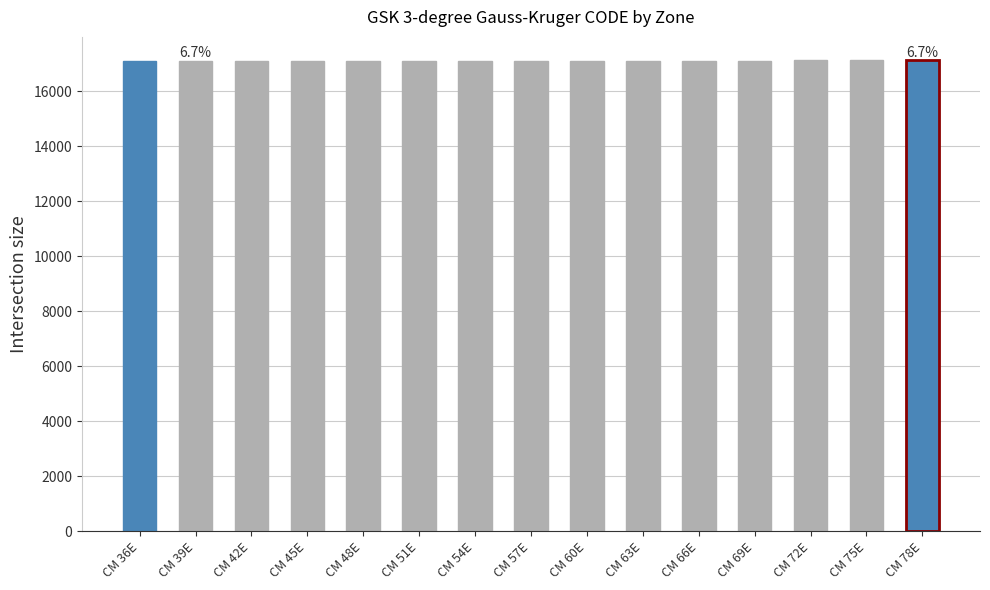

The value at CM 75E is 28219. True or false?

False